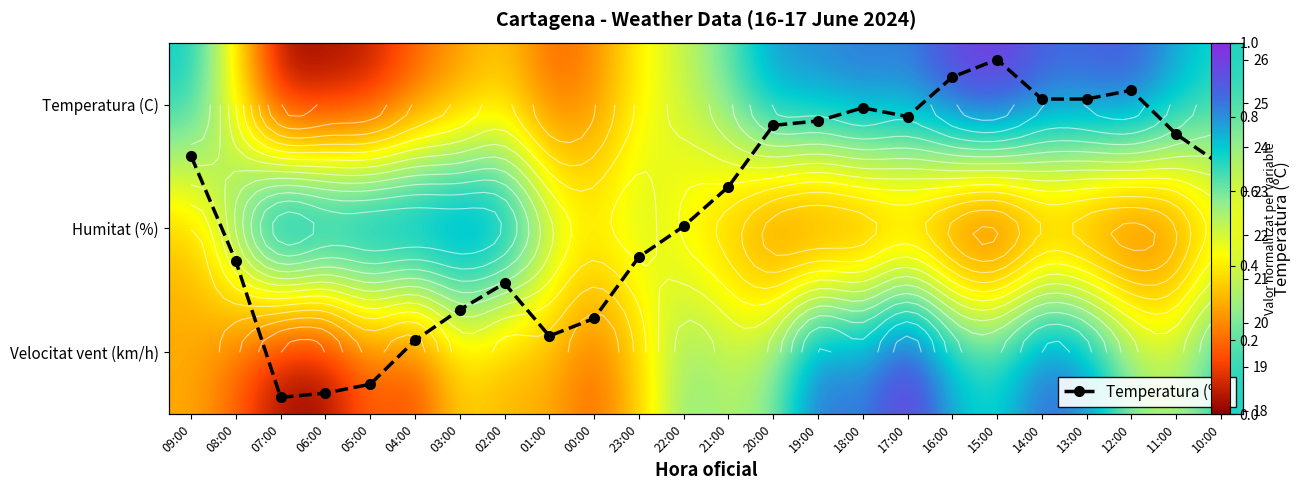

The value of Temperatura (C) at 12:00 is 0.9. True or false?

True